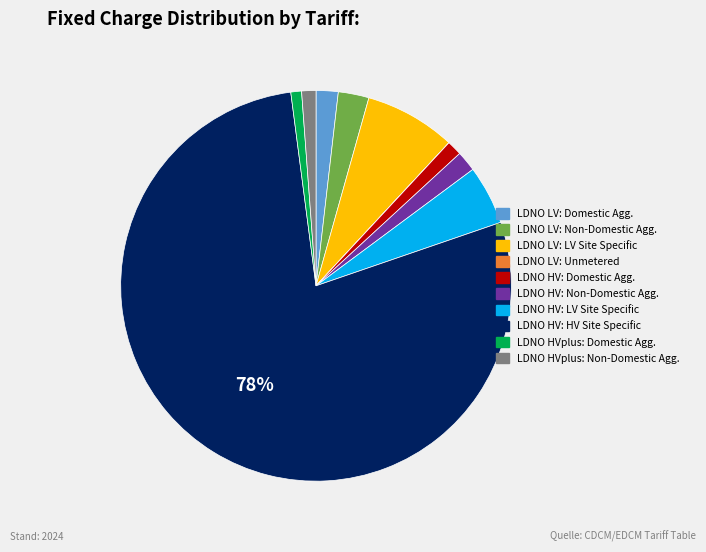

Does any single category account for the majority?

Yes